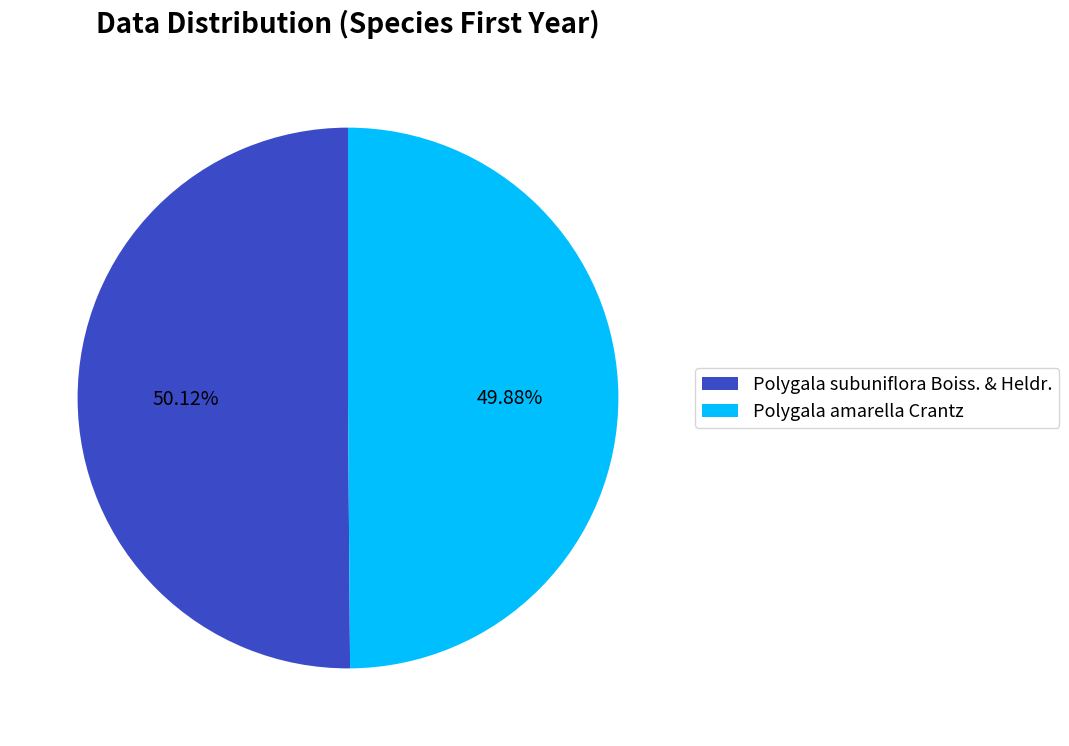

What portion of the pie excludes Polygala amarella Crantz?

50.1%